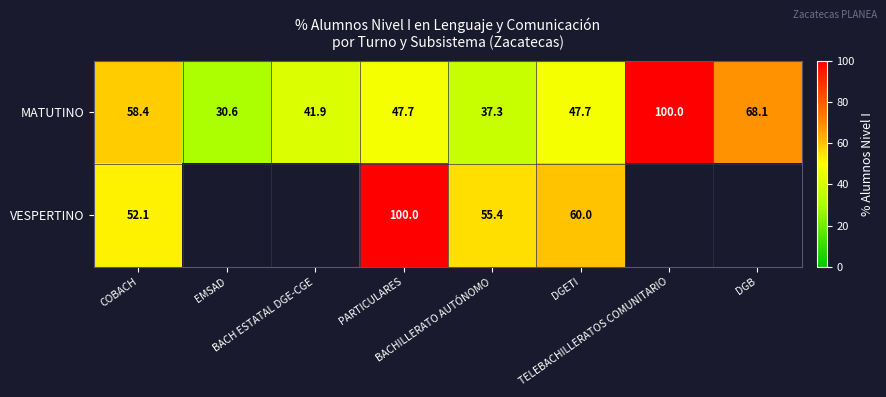

What is the difference between the second highest and minimum values in the MATUTINO series?

37.5